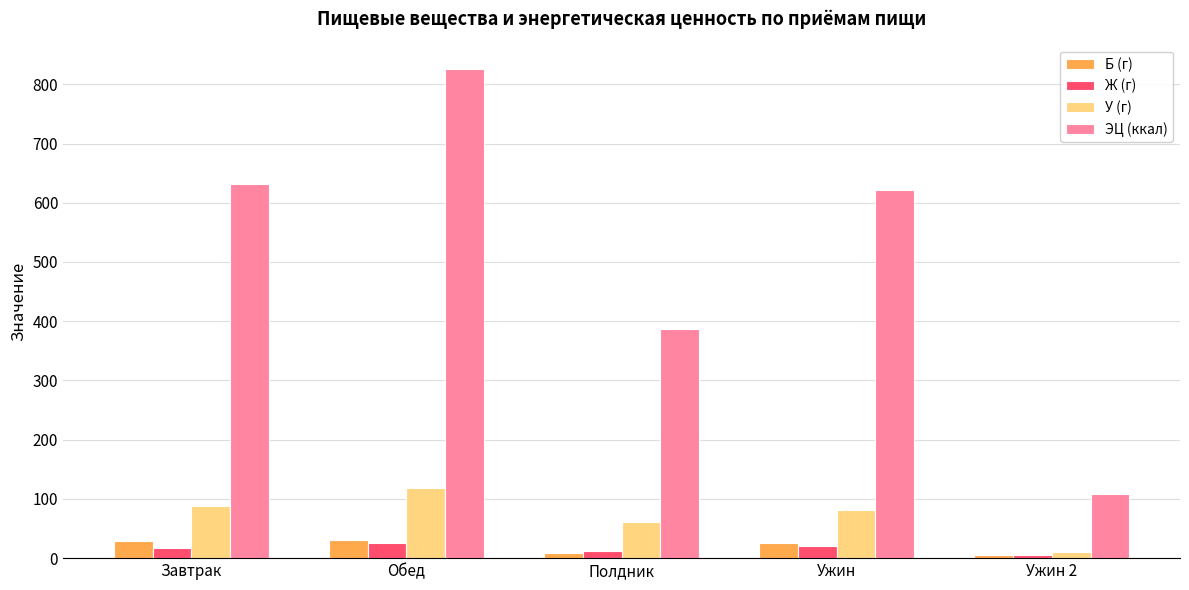

What is the spread (max minus min) of values at Полдник?

378.5